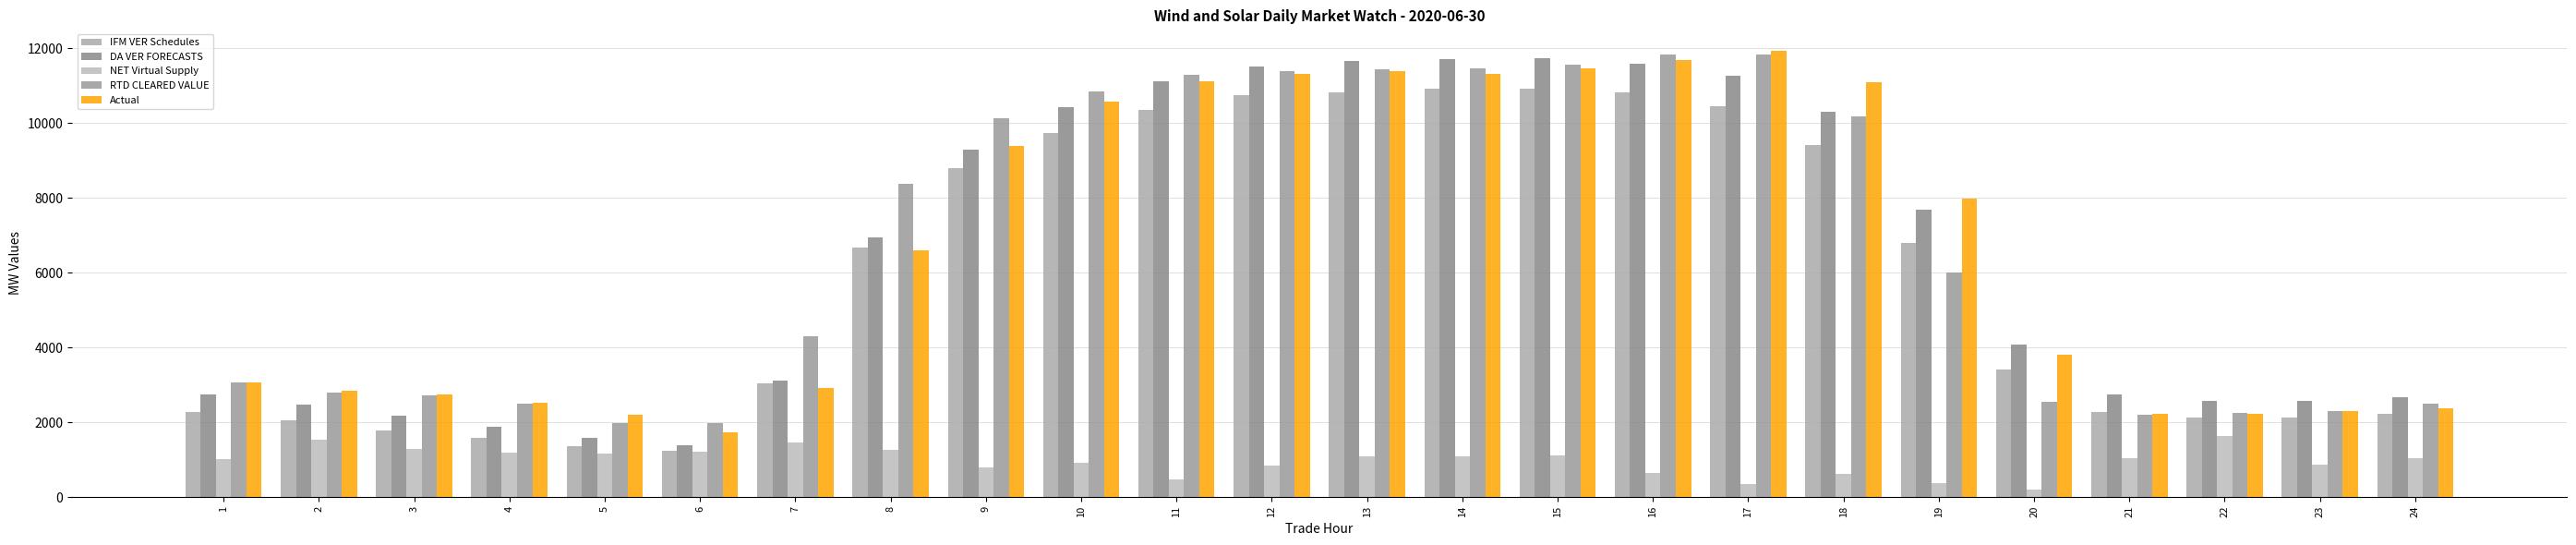

What is the lowest value of the NET Virtual Supply series?

210.1